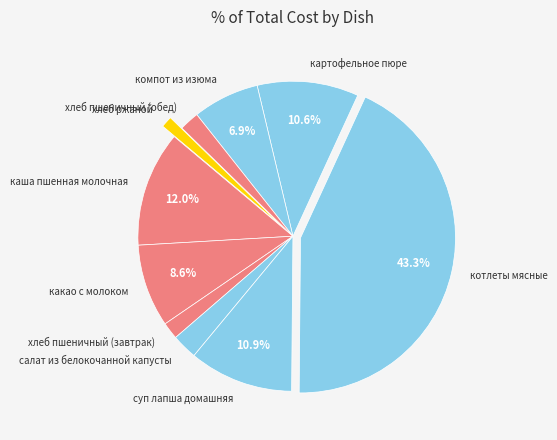

What is the ratio of the value at хлеб пшеничный (завтрак) to the value at салат из белокочанной капусты?

0.7